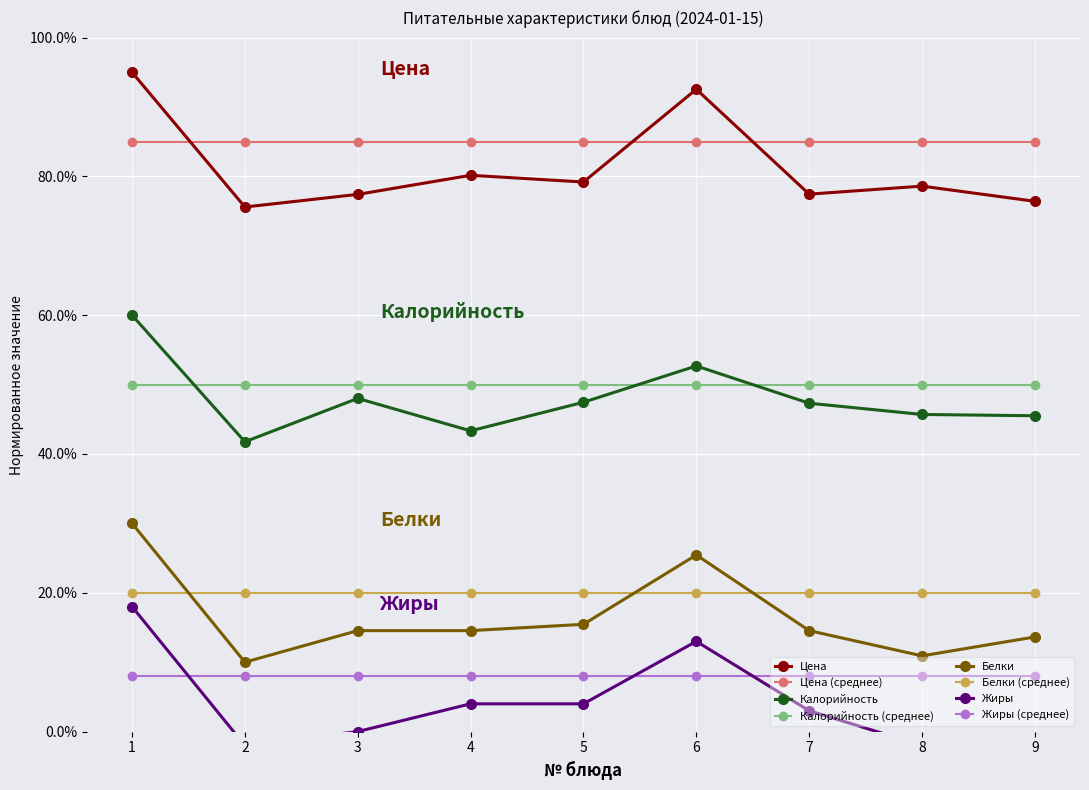

True or false: Белки and Цена intersect in this chart.

False